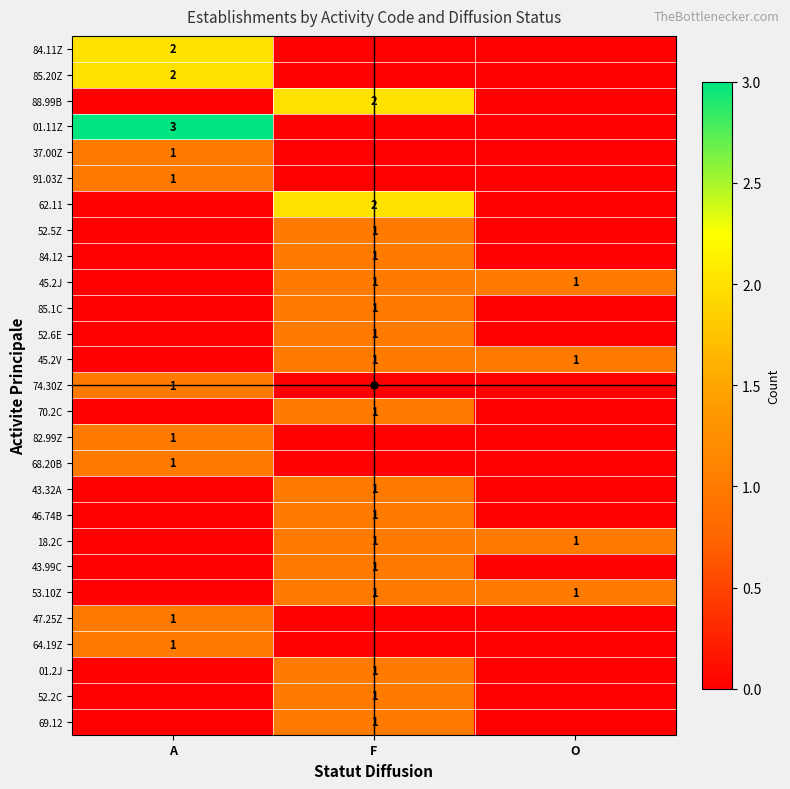

The value of 18.2C at F is 2. True or false?

False